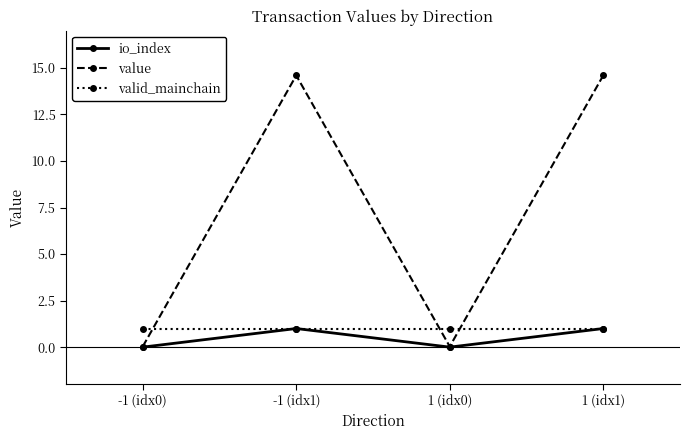

True or false: value has a value of 23.4 at -1 (idx1).

False